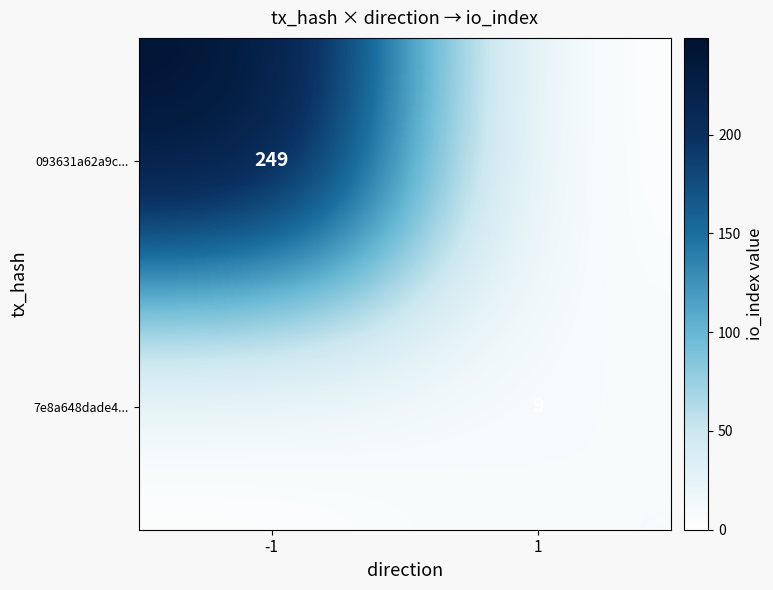

The 093631a62a9c... series shows 407 at -1. True or false?

False